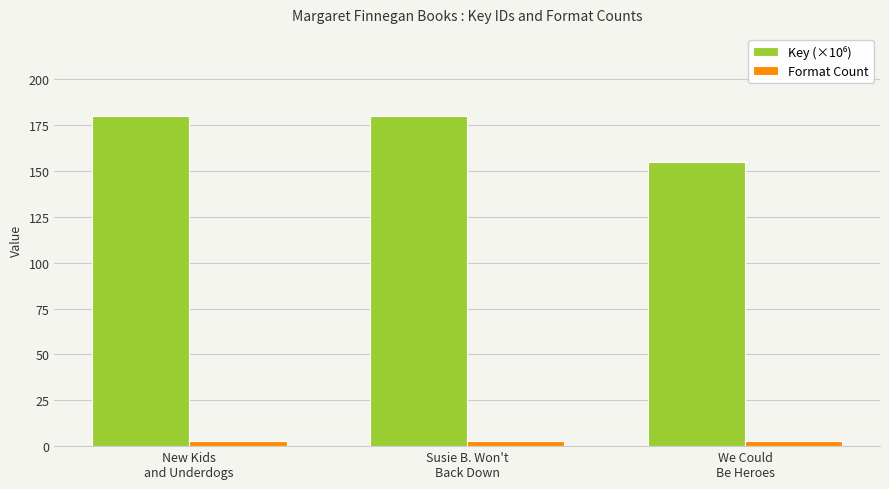

What is the sum of all Format Count values?

9.0